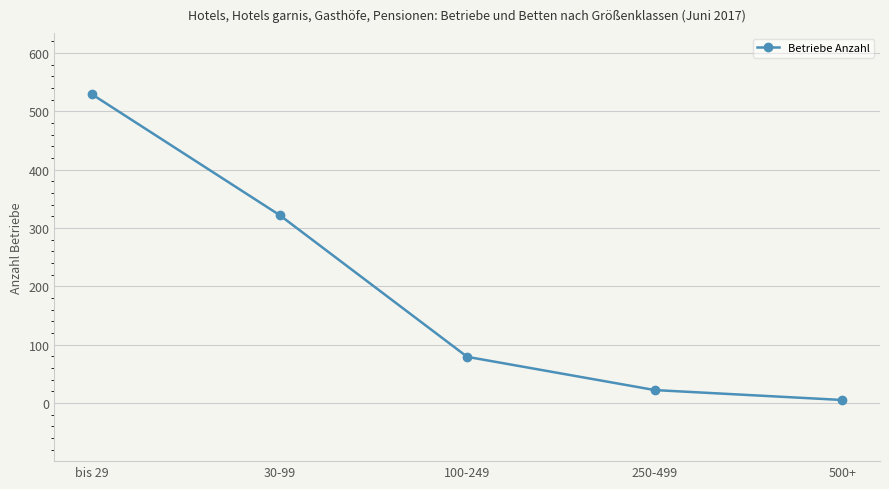

Reading right to left, transcribe all the data shown in this chart.

5	22	79	322	529